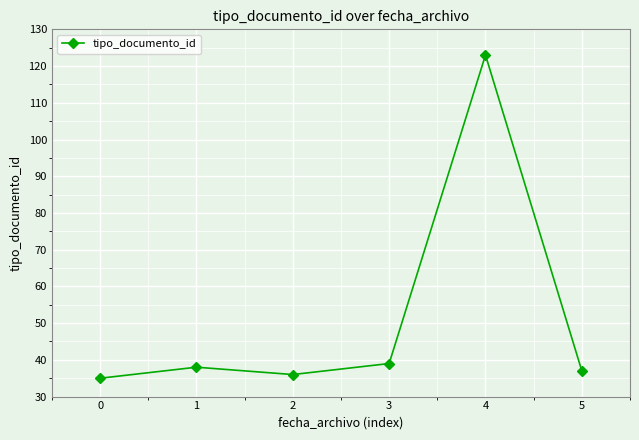

Reading left to right, list all the values displayed in this chart.

35	38	36	39	123	37